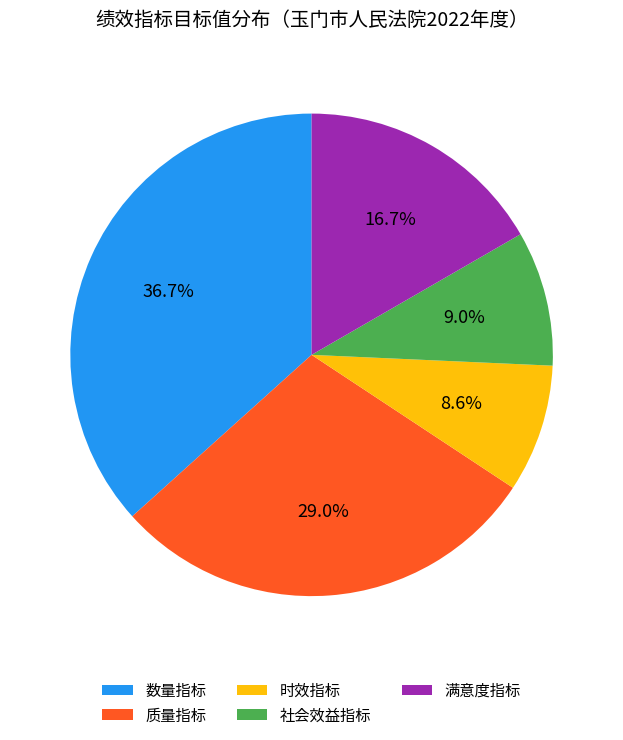

Between 满意度指标 and 数量指标, which is larger?

数量指标